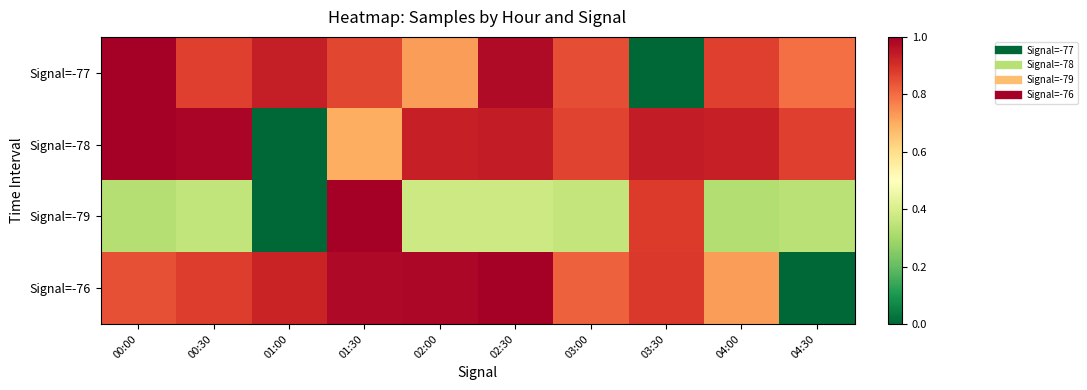

Between 00:30 and 03:30, which series saw the biggest shift?

Signal=-77